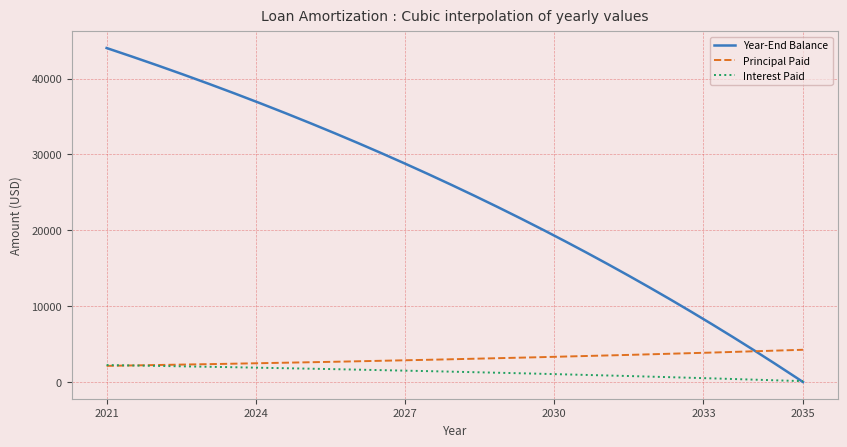

Which series has the largest total across all categories?

Year-End Balance